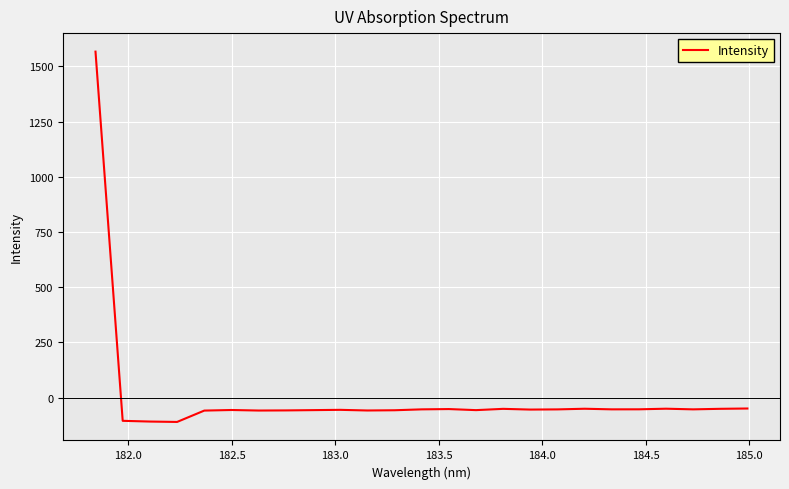

What is the difference between the maximum and minimum values?

1676.7